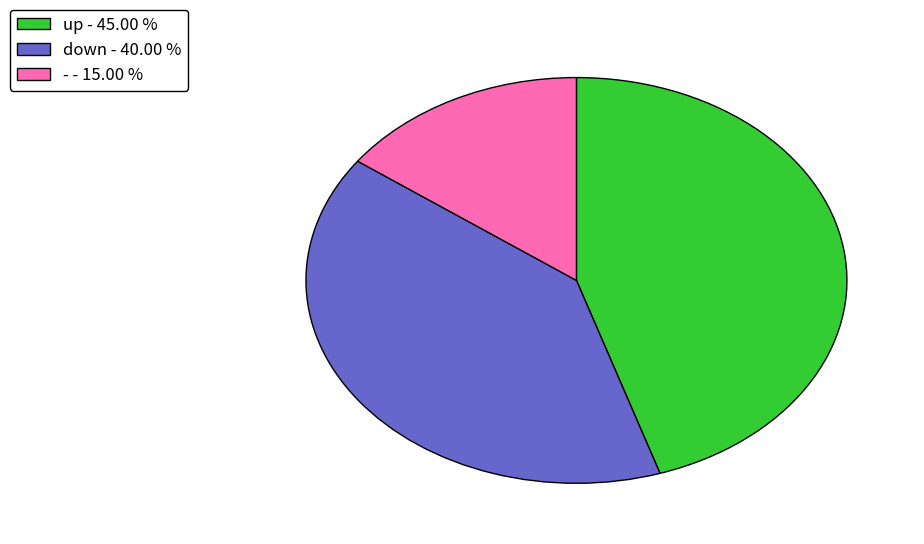

Is there any slice that represents more than half of the pie?

No